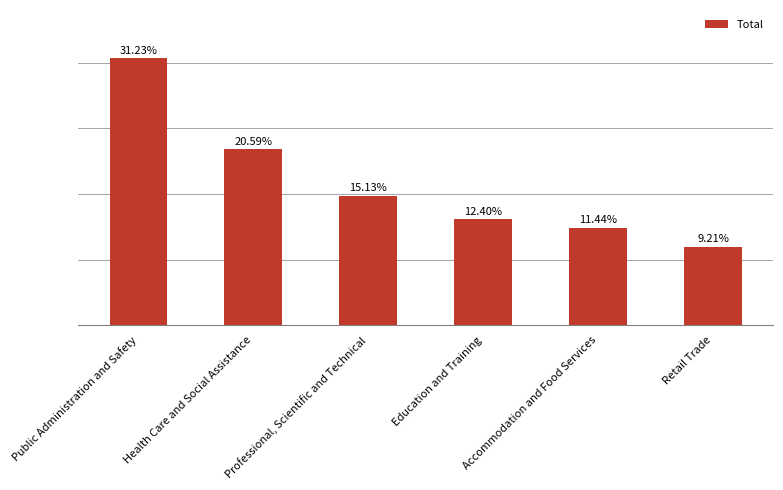

Does the chart contain any negative values?

No